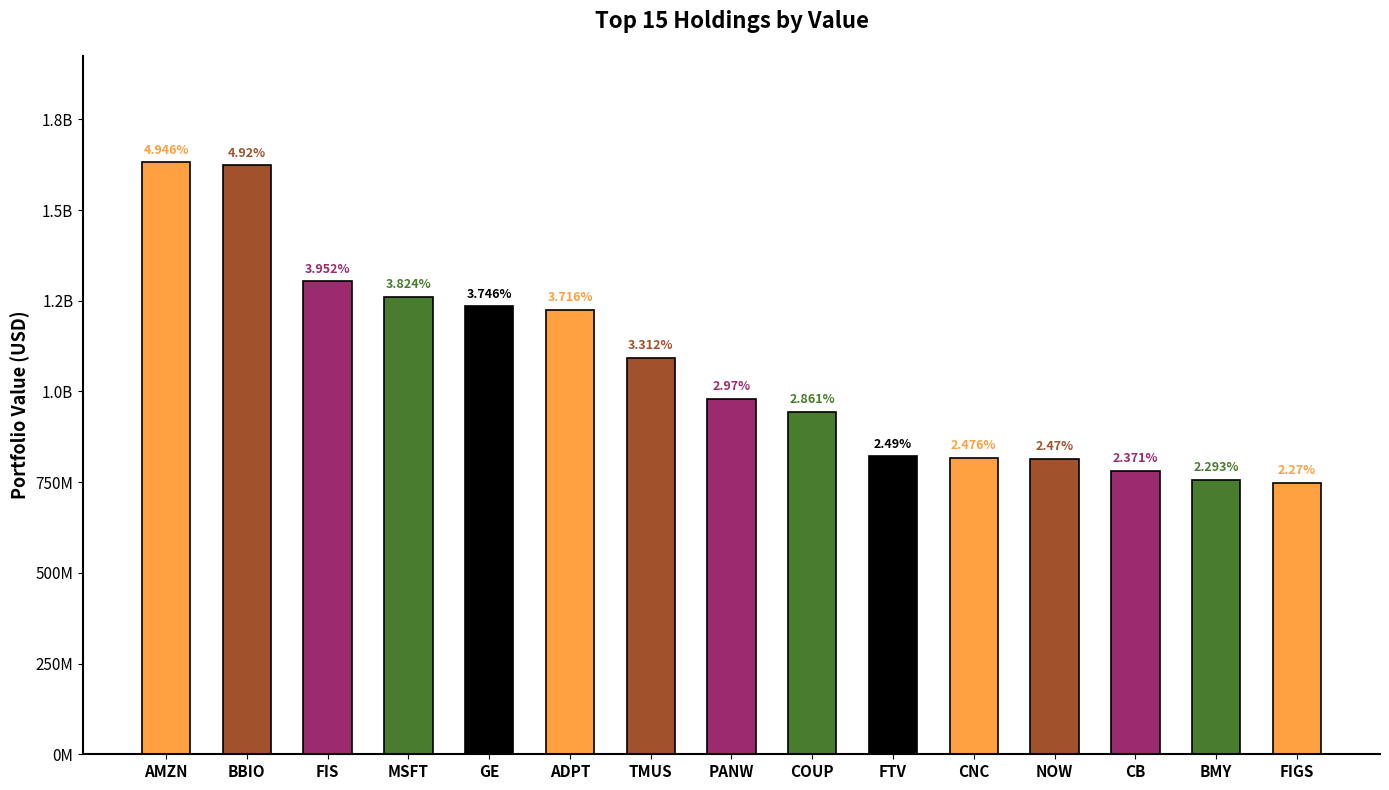

Does the chart contain any negative values?

No